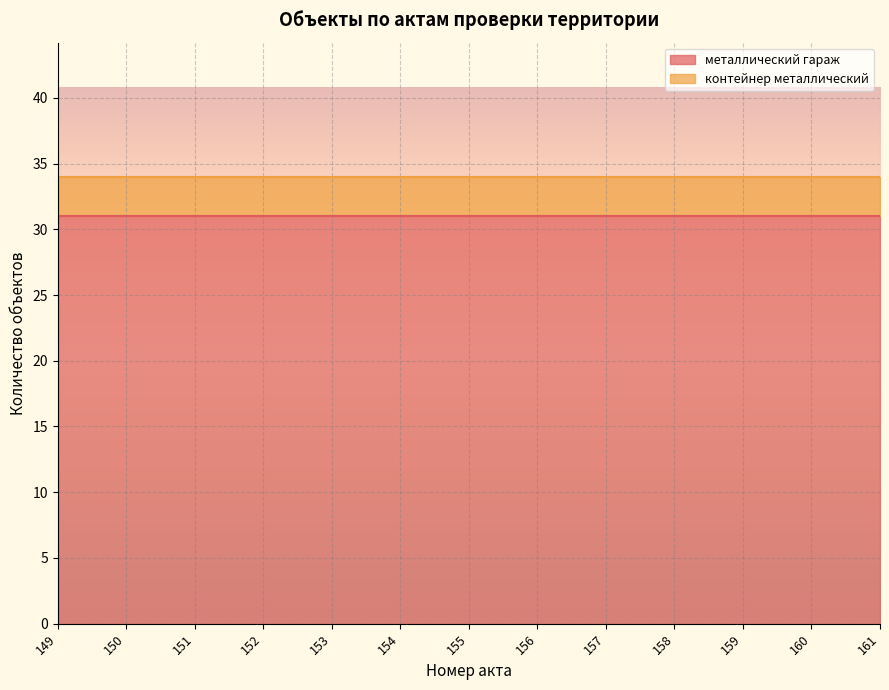

What is the difference between the highest and lowest values at 149?

28